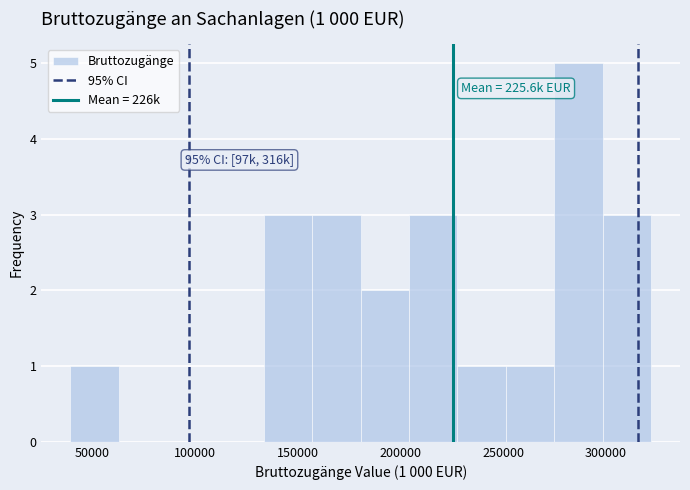

Which range on the x-axis has the tallest bar?

275000 to 300000